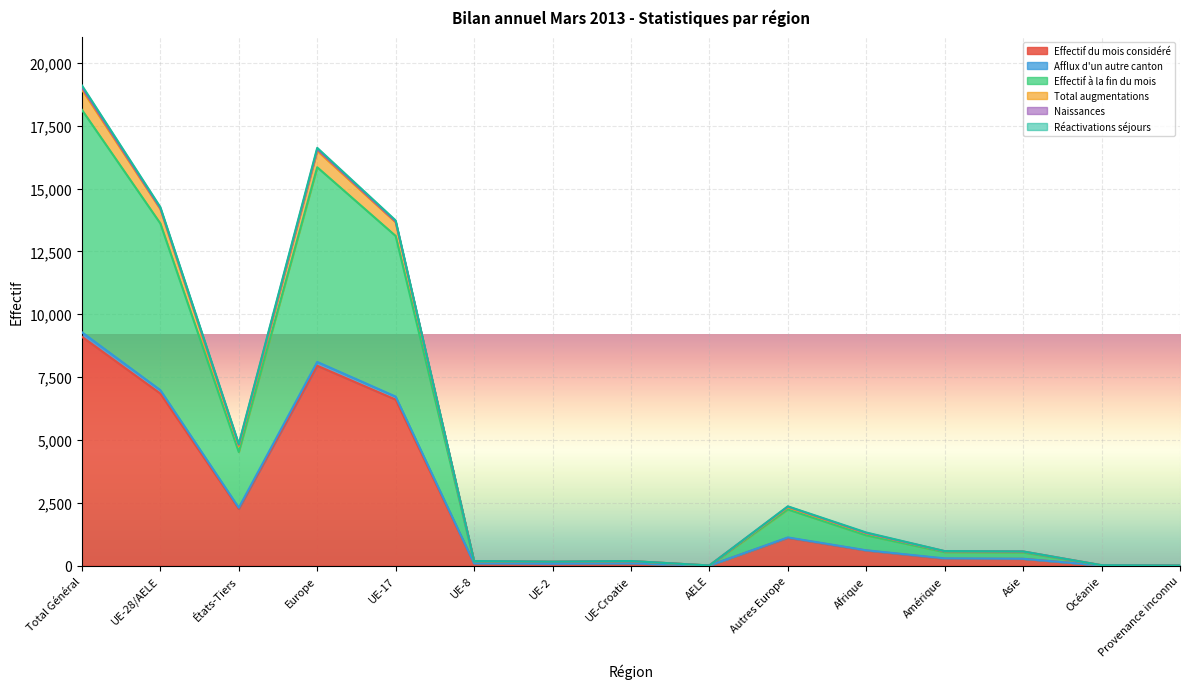

Which category has the highest value in the Effectif du mois considéré series?

Total Général